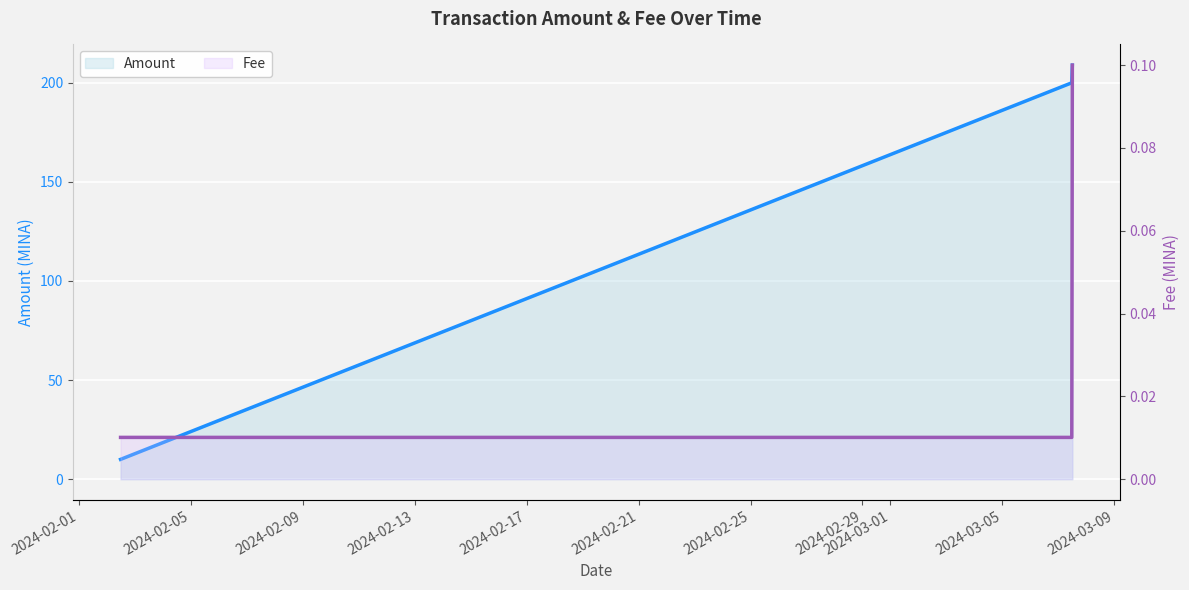

Rank the series at 2024-02-01 from lowest to highest value.

Fee, Amount